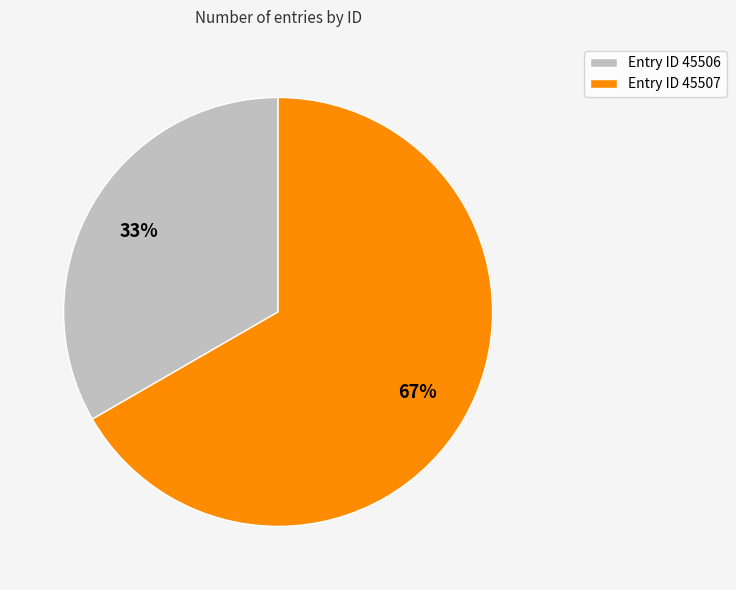

The Entry ID 45507 slice represents 72% of the pie. True or false?

False